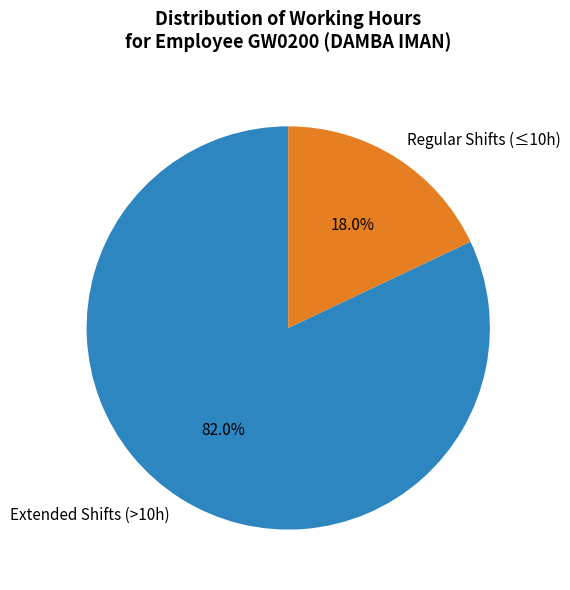

Between Regular Shifts (≤10h) and Extended Shifts (>10h), which is larger?

Extended Shifts (>10h)